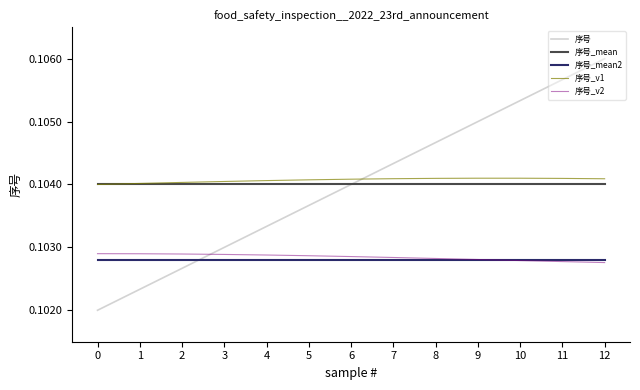

How many intersections are there between 序号 and 序号_v2?

1